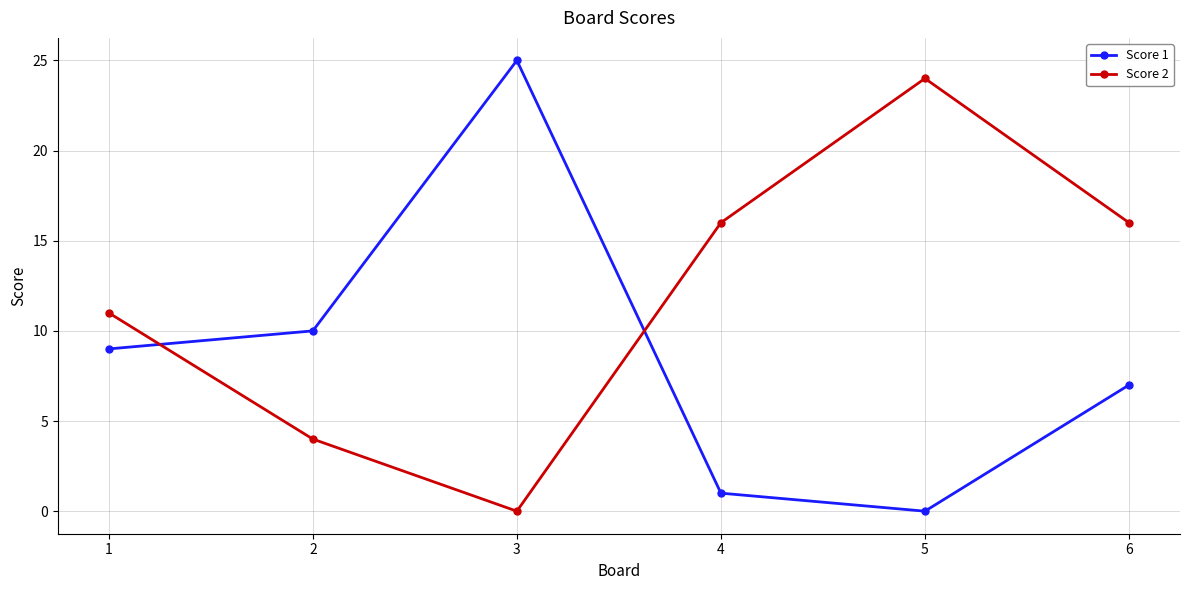

What are all the series names shown in the legend?

Score 1, Score 2